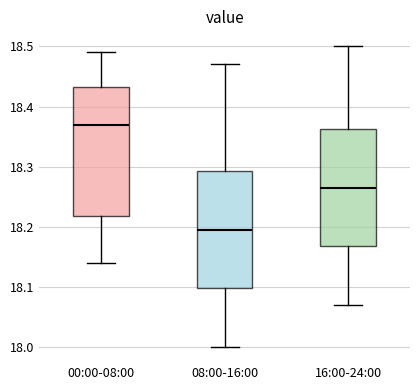

Reading left to right, transcribe this box plot: for each box, give where its median line is, the range the box spans, and where its two whiskers end, as read against the y-axis. The values are not printed on the chart, so give them approximately, as read against the axis.

00:00-08:00: median 18.37, box 18.22 to 18.43, whiskers 18.14 to 18.49
08:00-16:00: median 18.20, box 18.10 to 18.29, whiskers 18.00 to 18.47
16:00-24:00: median 18.27, box 18.17 to 18.36, whiskers 18.07 to 18.50